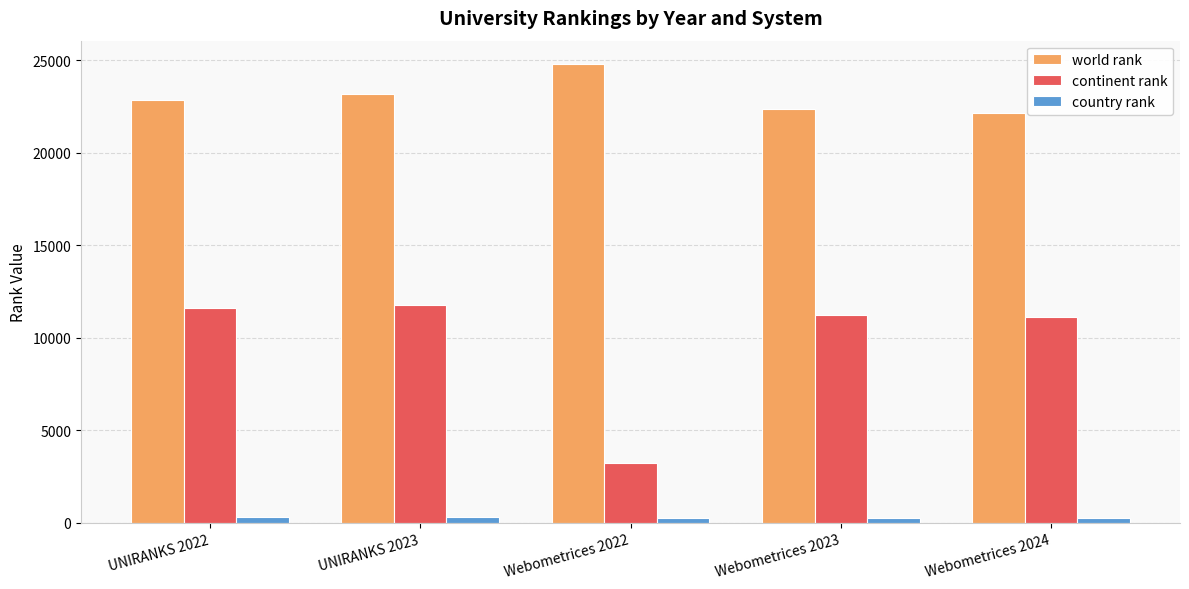

What is the average value of the country rank series?

274